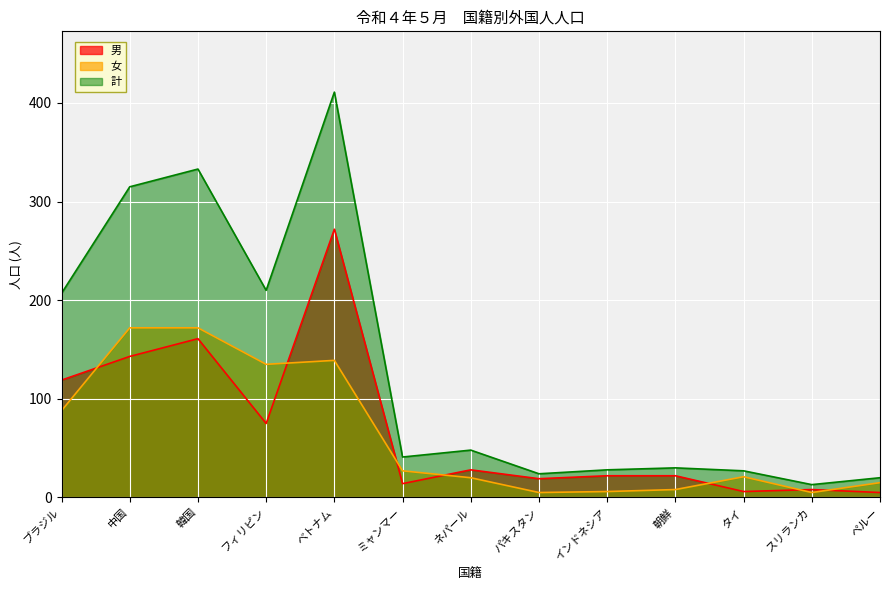

What is the minimum value shown in the chart?

5